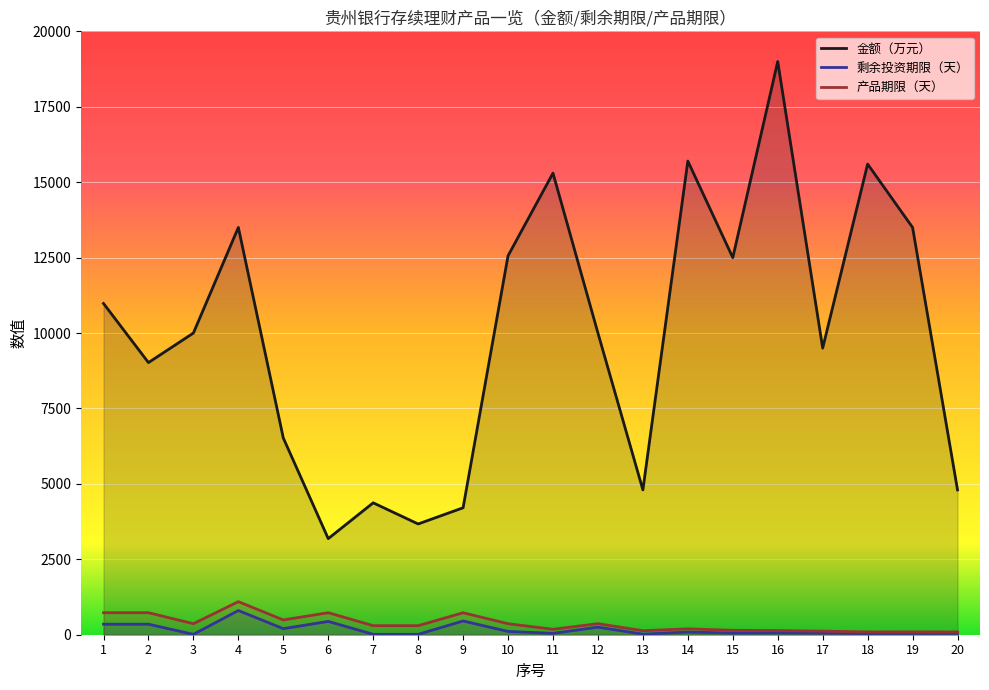

How many values in the 剩余投资期限（天） series exceed 60?

9